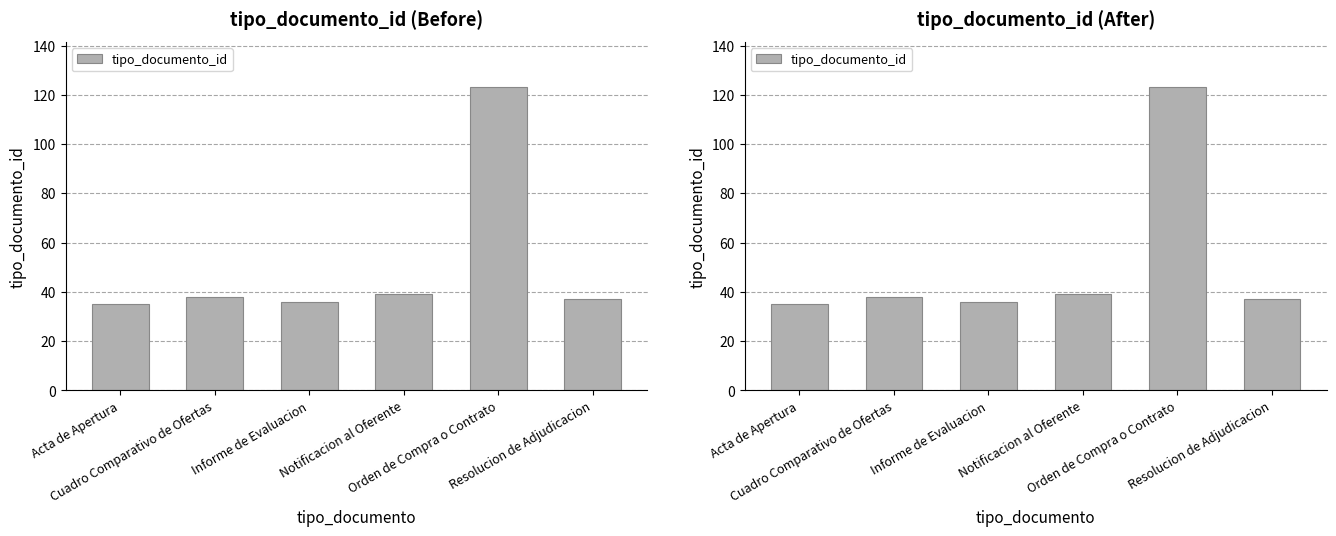

What is the difference between the values at Acta de Apertura and Informe de Evaluacion?

1